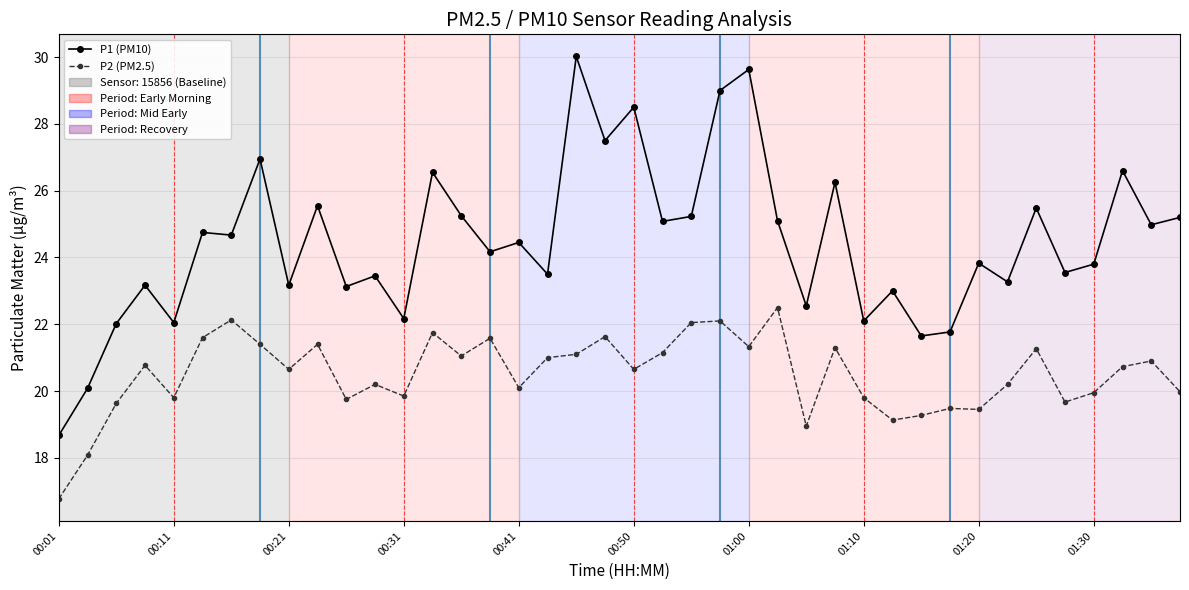

True or false: P2 (PM2.5) has more than 0 interior local peaks.

True